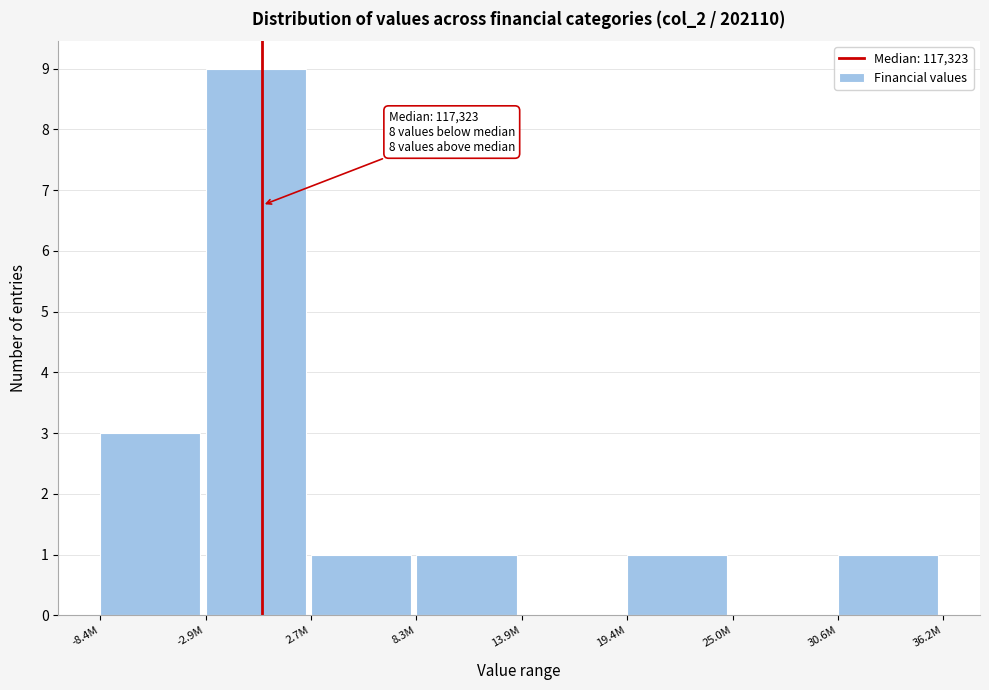

Reading left to right, list all the values displayed in this chart.

-8.4M=3	-2.9M=9	2.7M=1	8.3M=1	13.9M=0	19.4M=1	25.0M=0	30.6M=1